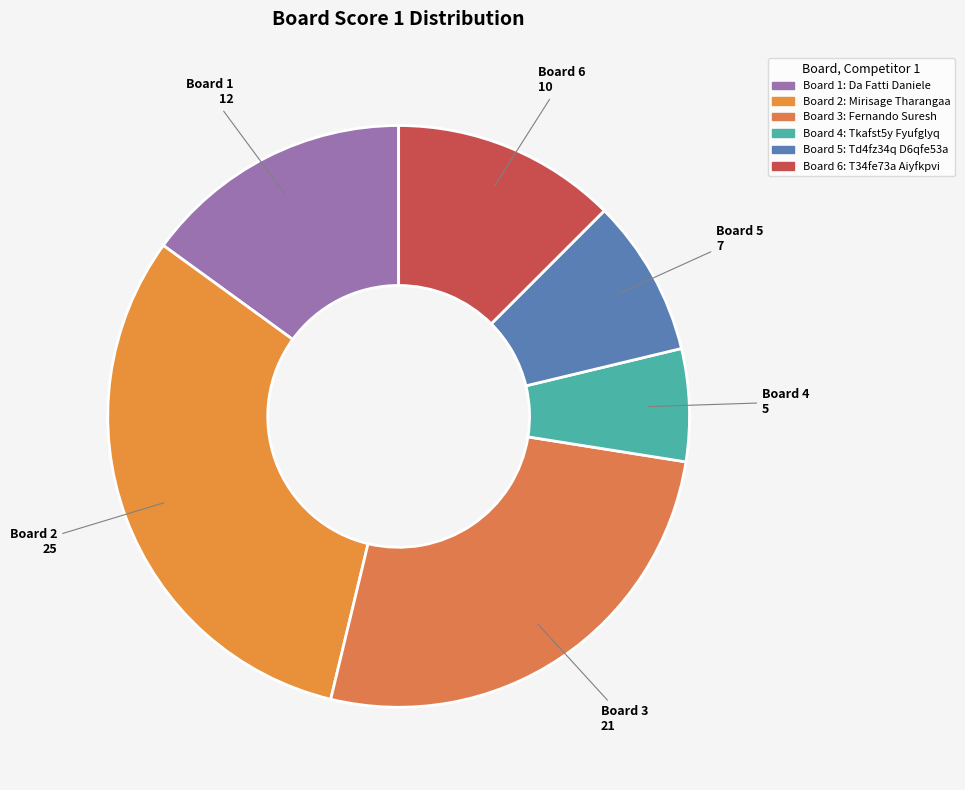

Which slice is the largest?

Board 2